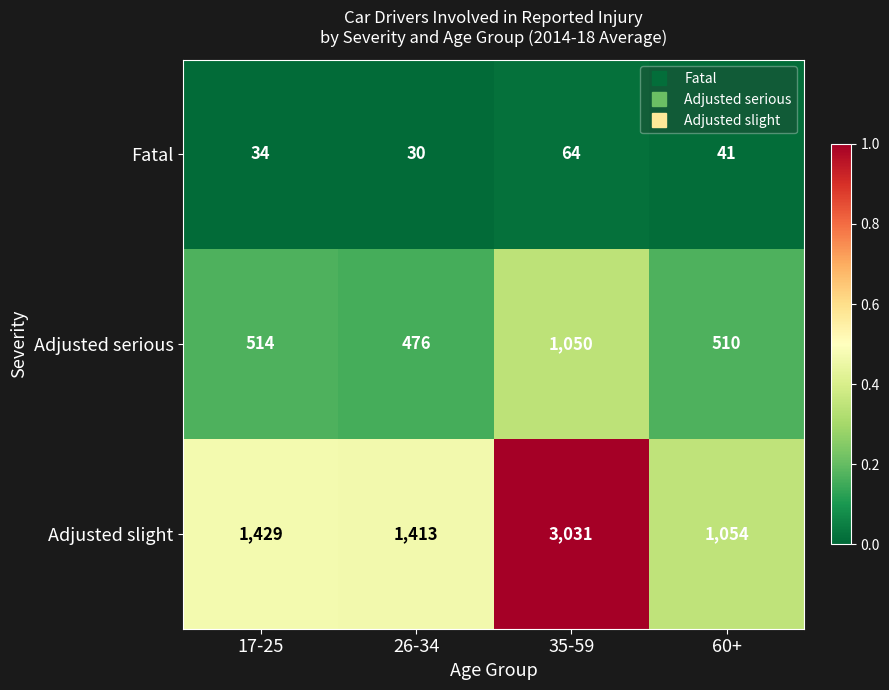

At which category is the sum across all series the highest?

35-59